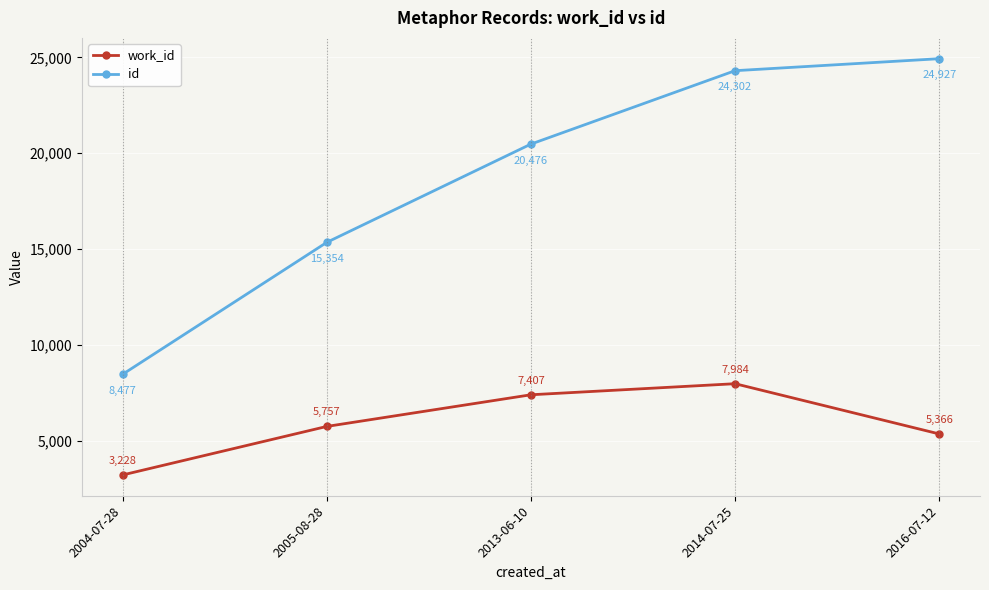

How many lines are shown in the chart?

2